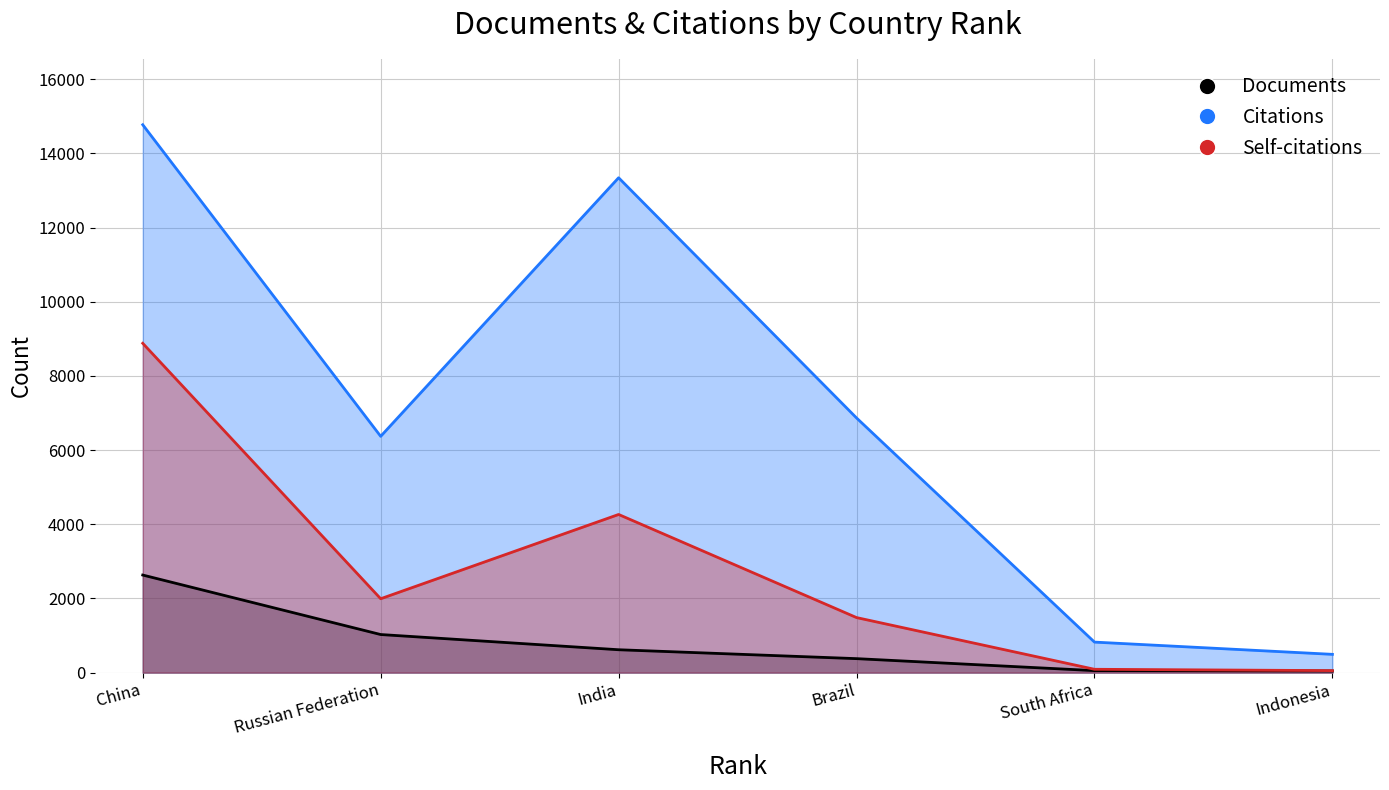

At which label is Citations closest to 7632?

Brazil